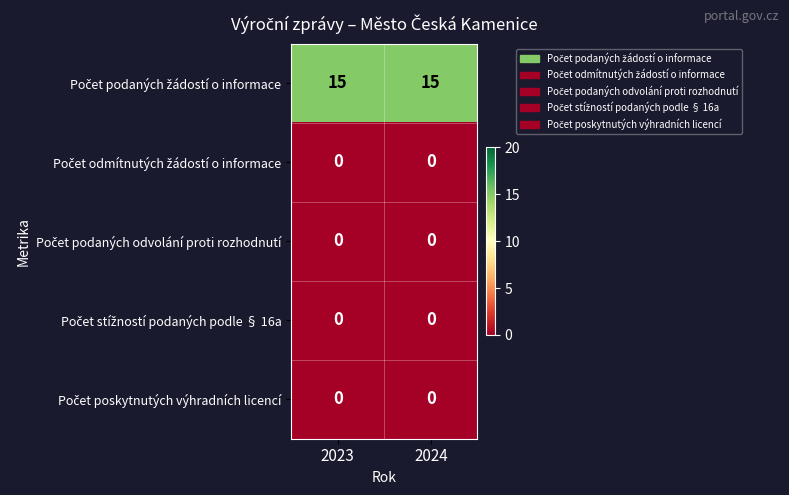

What is the spread (max minus min) of values at 2023?

15